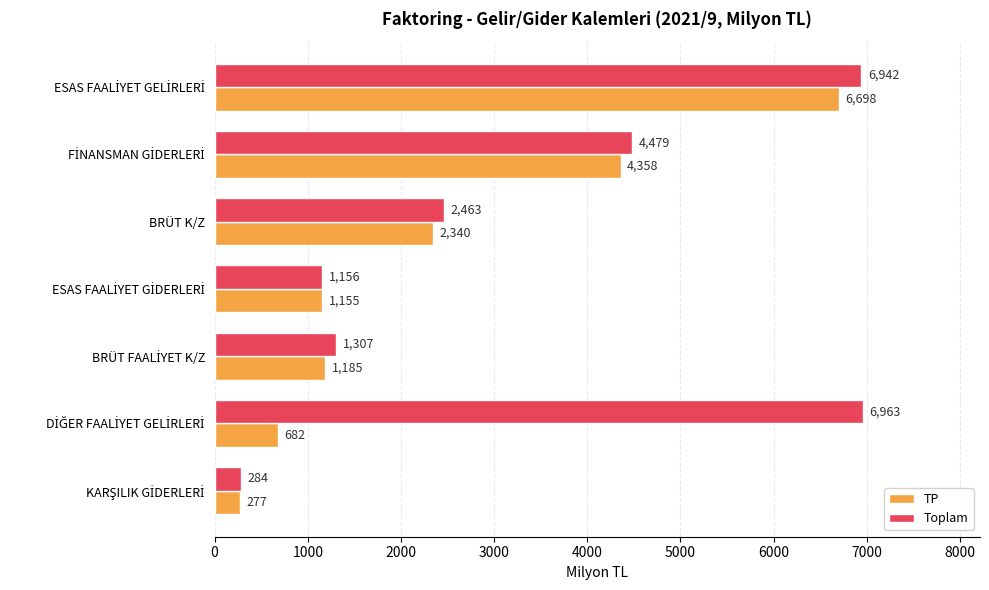

Which series has the widest spread of values?

Toplam